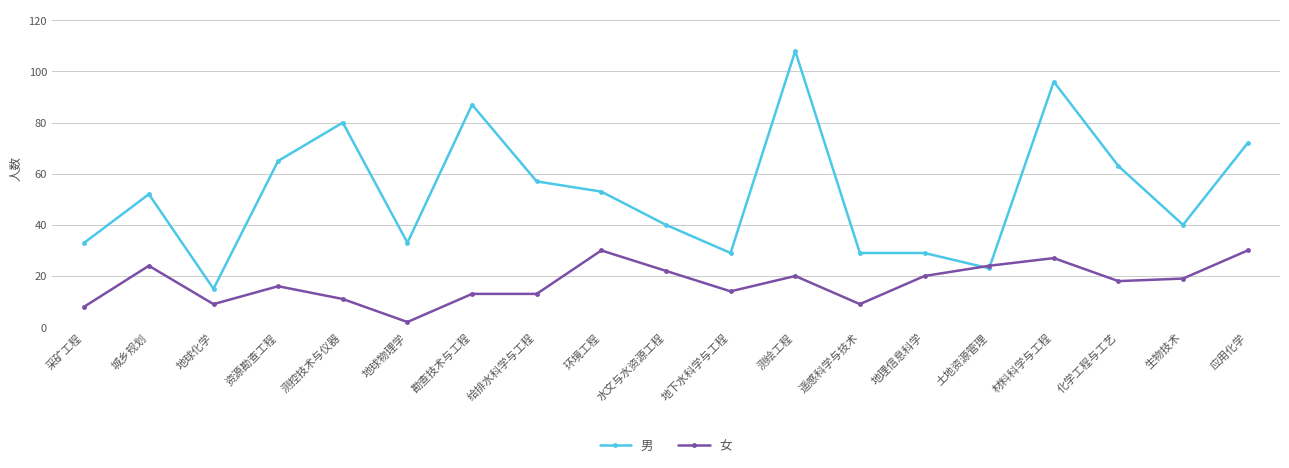

What is the difference between the highest and lowest values at 遥感科学与技术?

20